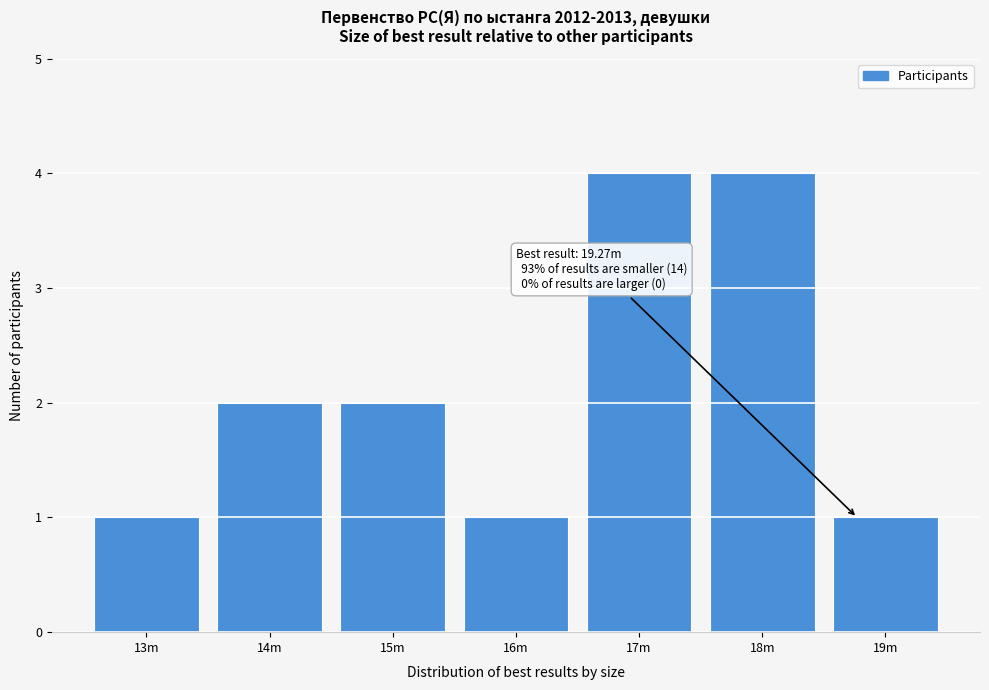

Reading right to left, extract all data points from this chart.

19m=1	18m=4	17m=4	16m=1	15m=2	14m=2	13m=1